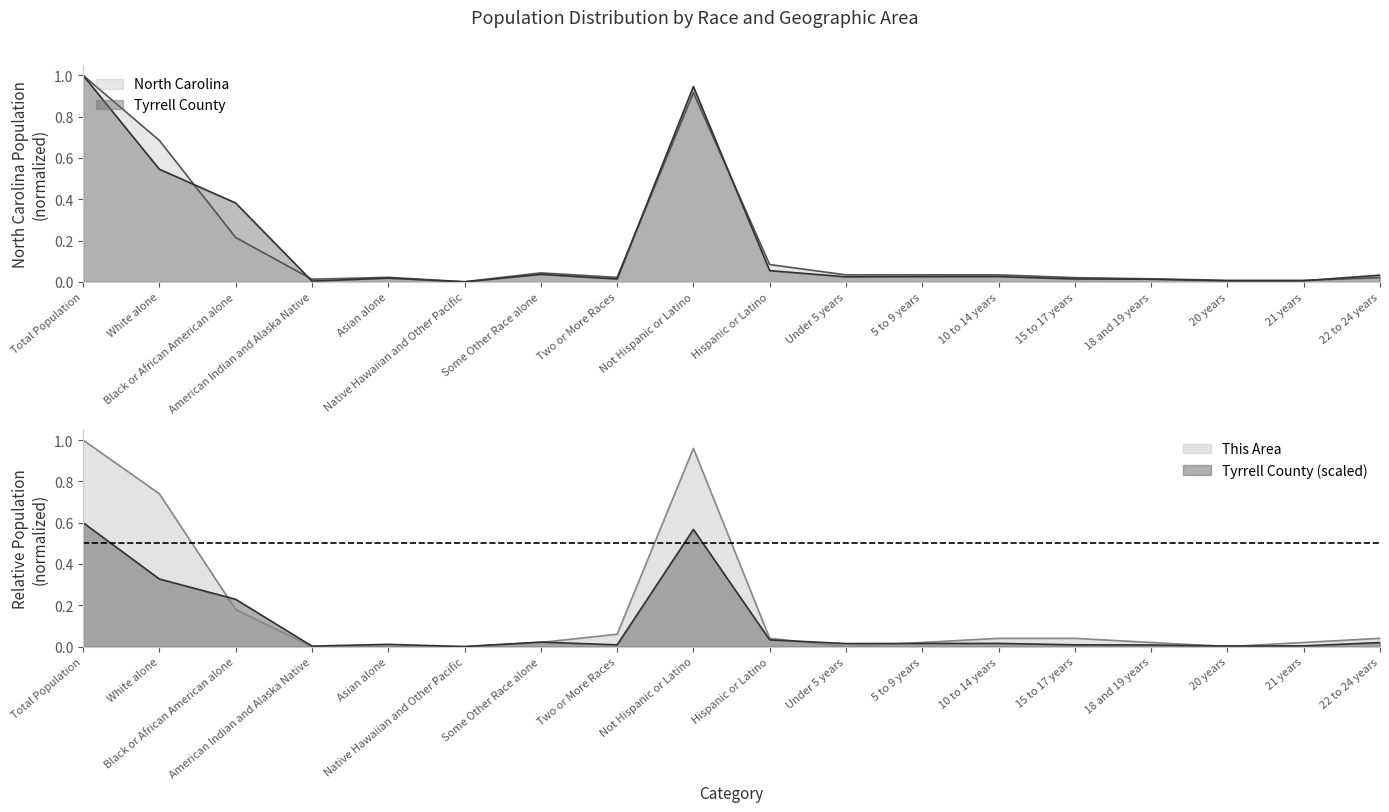

What is the total value across all series at Not Hispanic or Latino?

2.8